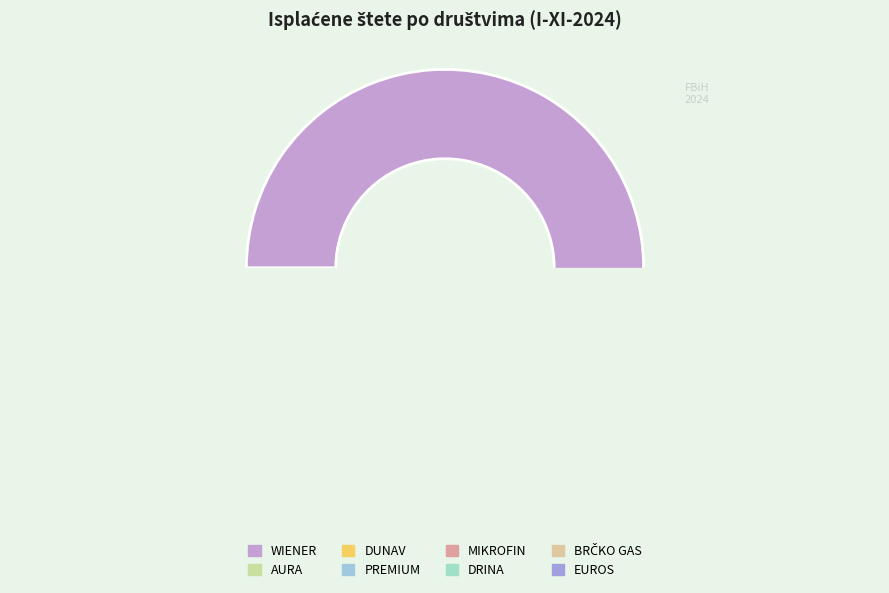

Approximately how many times larger is the value at BRČKO GAS compared to PREMIUM?

0.1